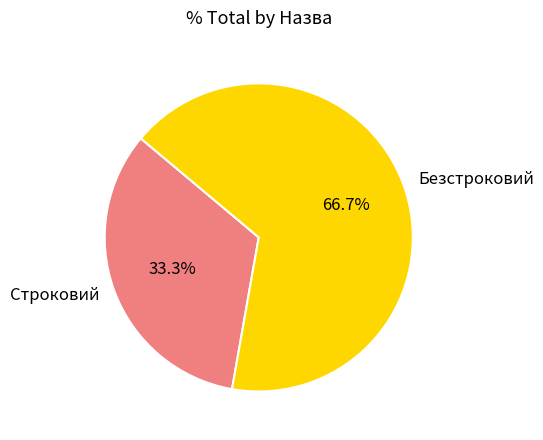

Rank the categories by value from lowest to highest.

Строковий, Безстроковий